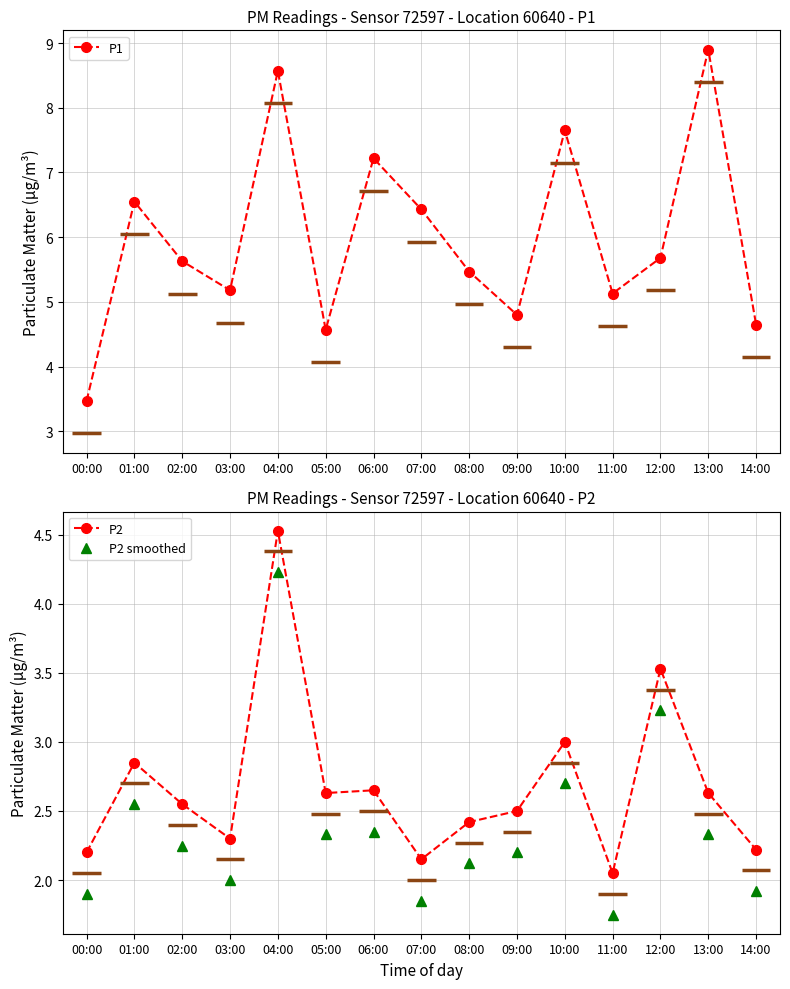

Is it true that P2 equals 3.7 at 00:00?

False